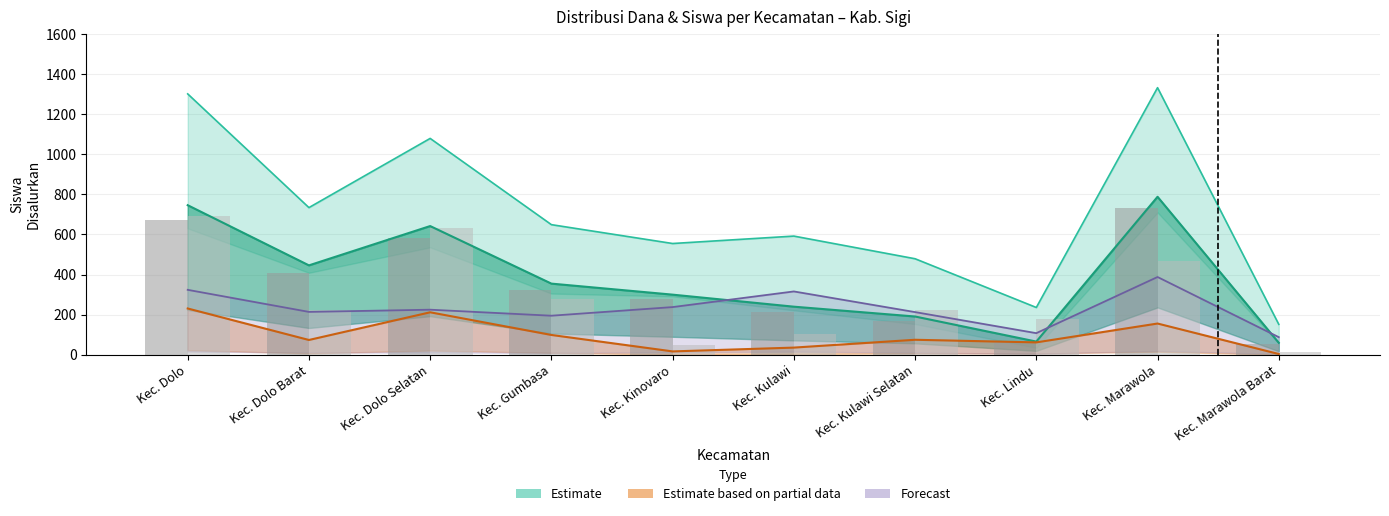

At which label is Dana Pemberian closest to 393?

Kec. Dolo Barat